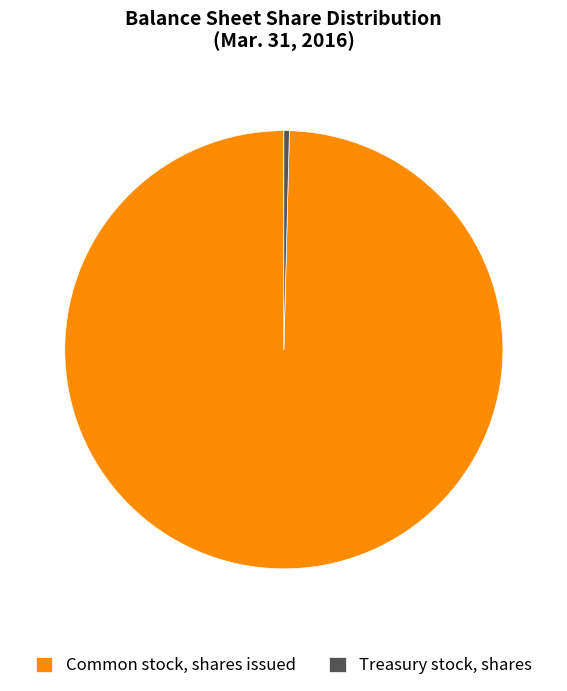

Which category has the smallest portion of the pie?

Treasury stock, shares